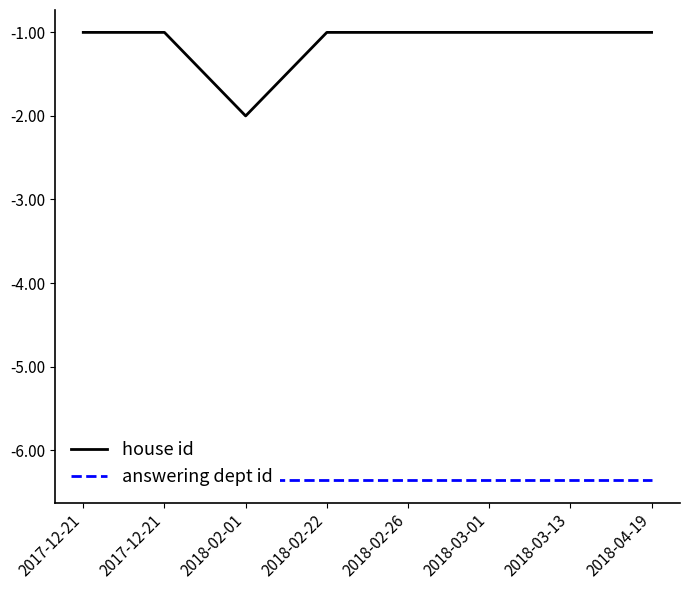

True or false: house id and answering dept id intersect in this chart.

False